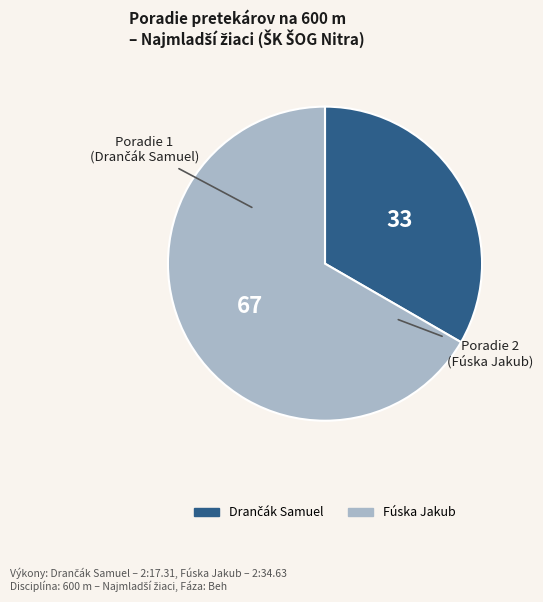

Is it true that Fúska Jakub is 67% of the pie?

True